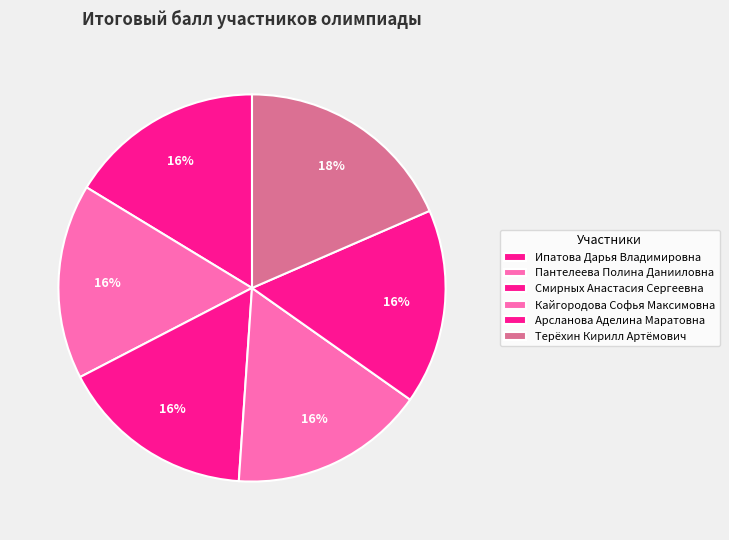

How many slices are in this pie chart?

6